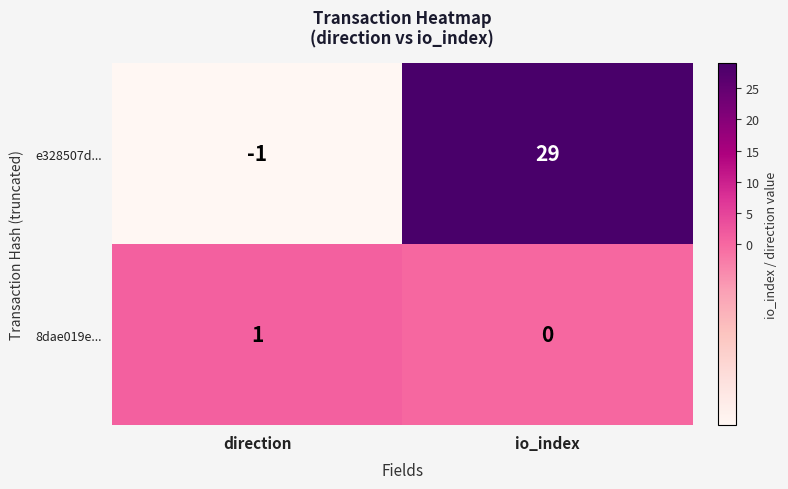

Between direction and io_index, which series saw the biggest shift?

e328507d...